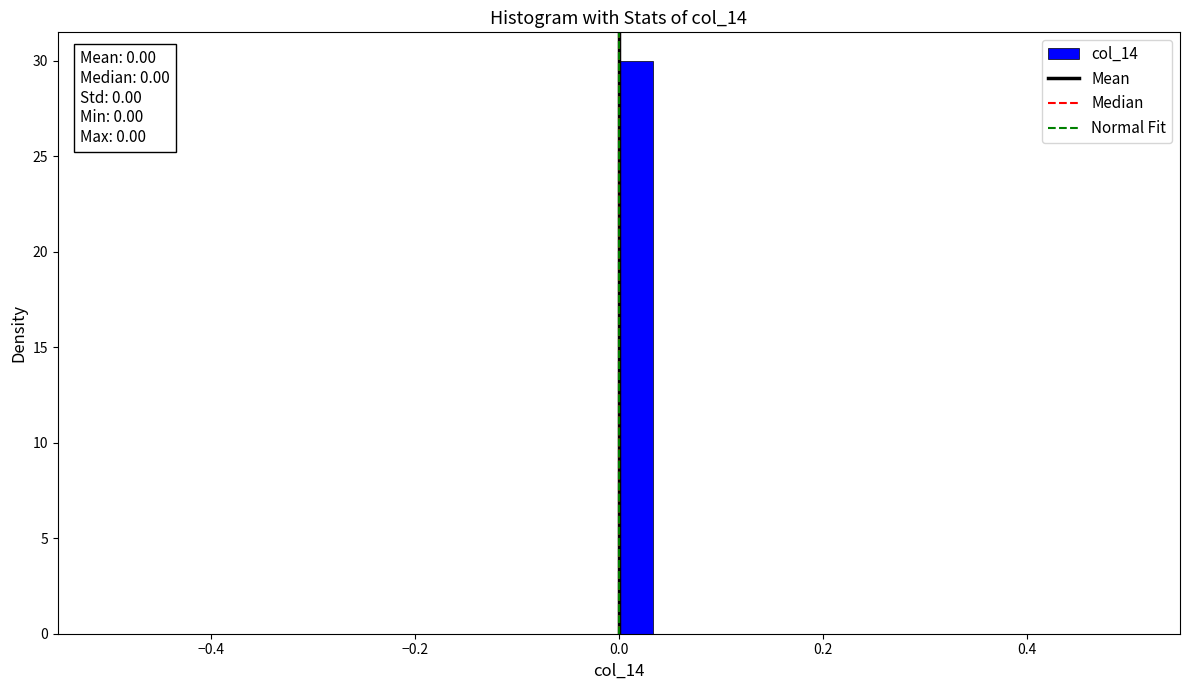

Around what value on the x-axis is the tallest bar? Give the approximate position of its centre, as read against the axis.

0.02